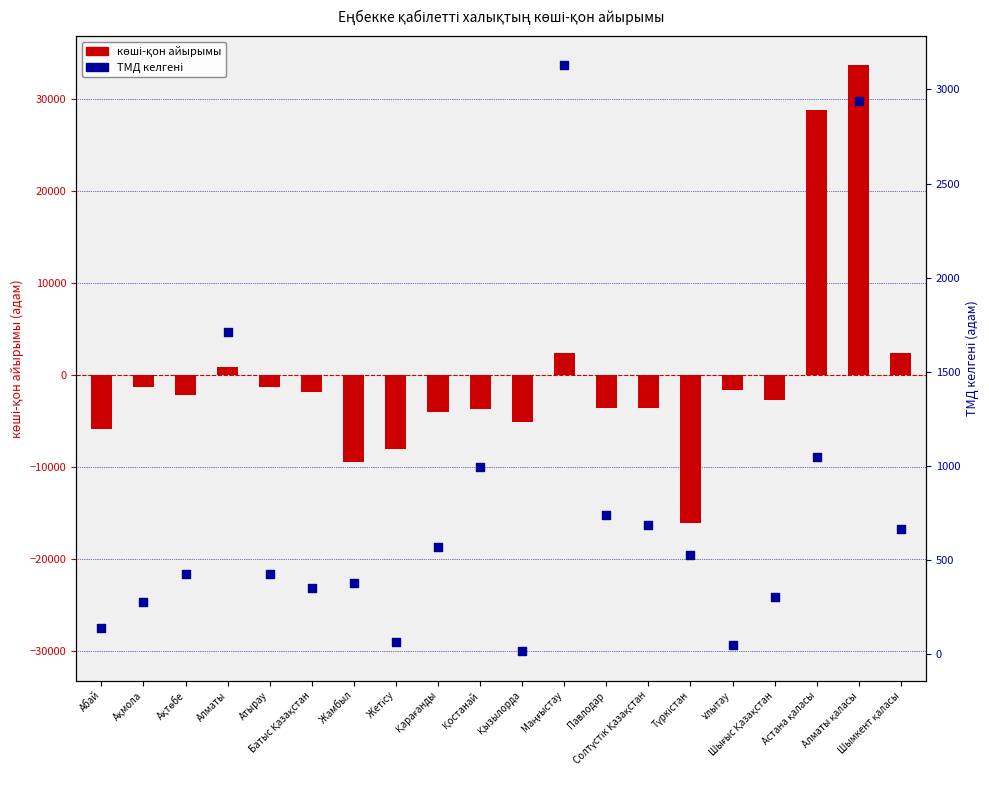

At which category is the sum across all series the highest?

Алматы қаласы